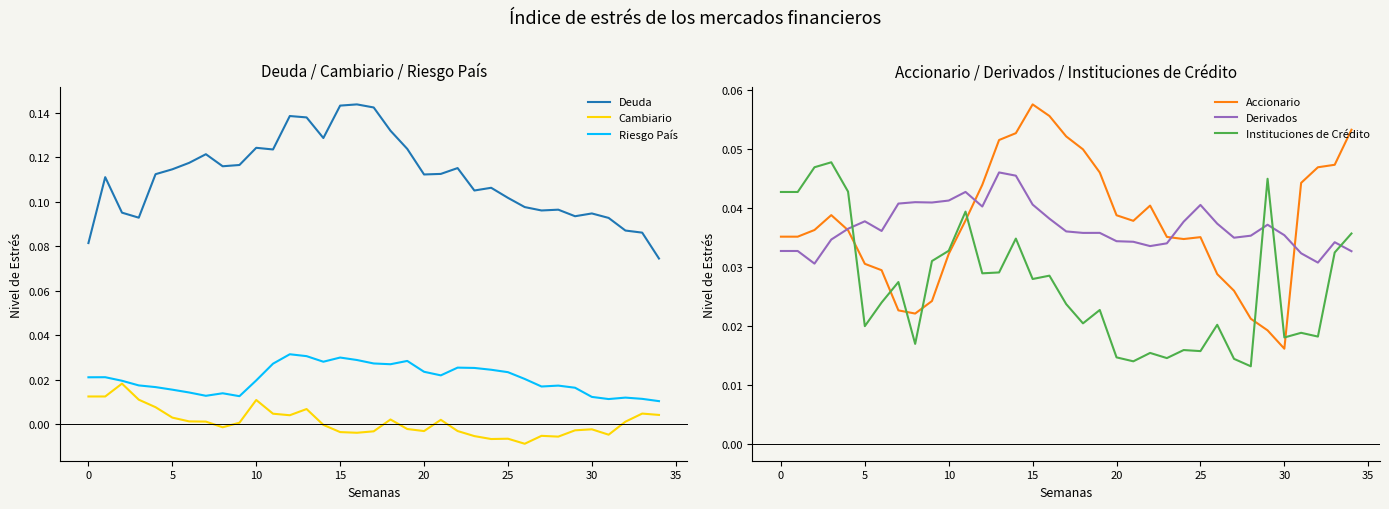

How many Deuda values are between 0 and 1?

35